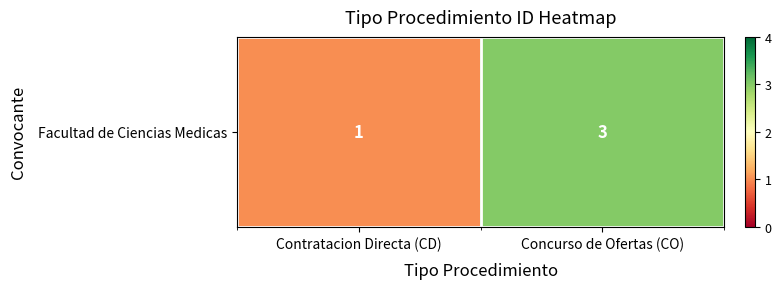

Rank the categories by value from highest to lowest.

Concurso de Ofertas (CO), Contratacion Directa (CD)